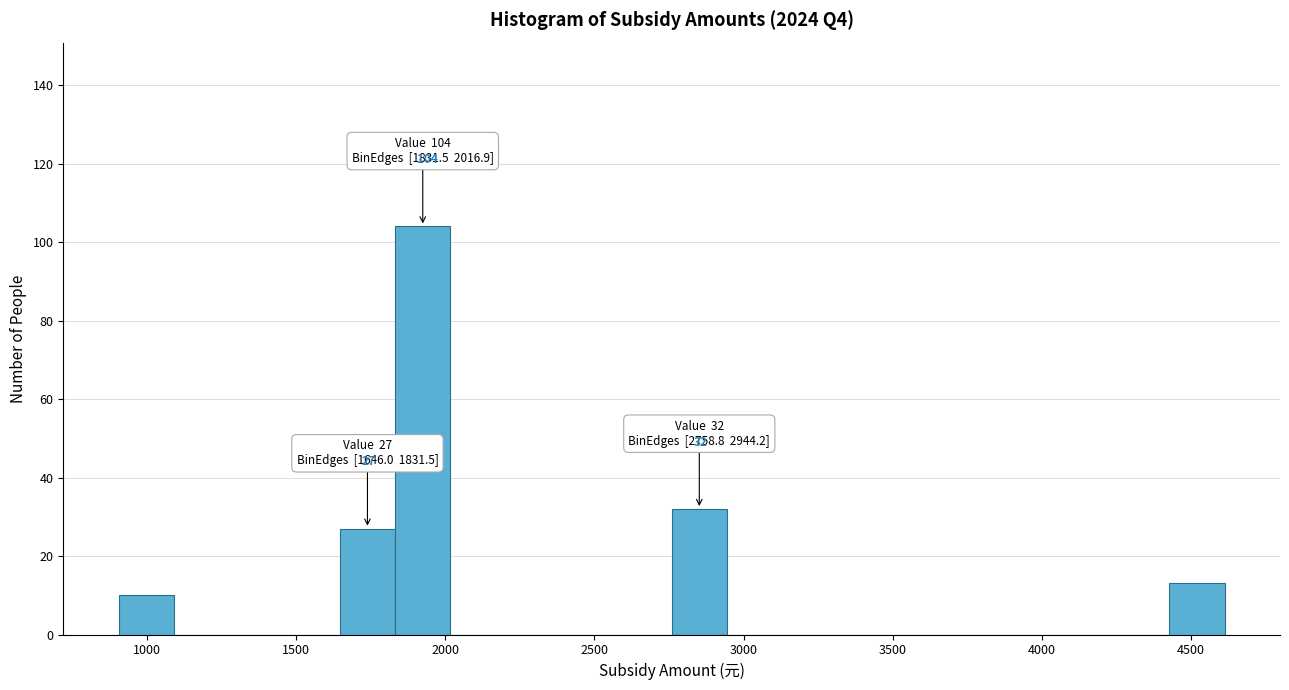

Read against the x-axis, roughly where is the centre of the tallest bar?

1900